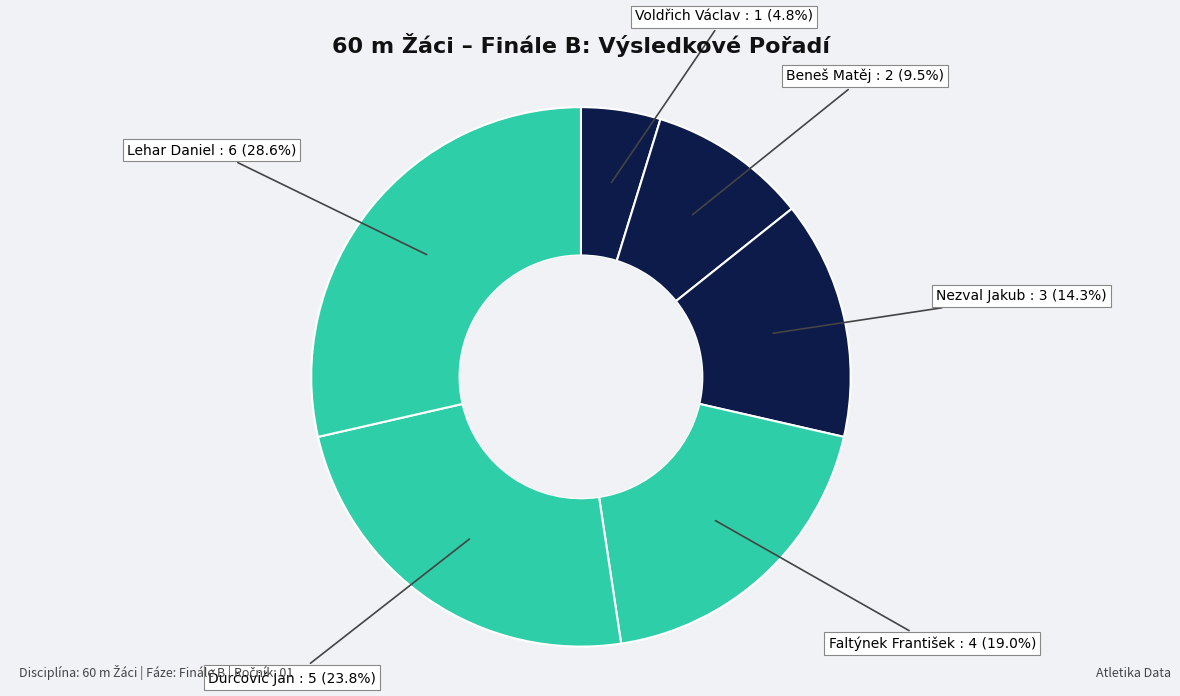

Which slice is the largest?

Lehar Daniel